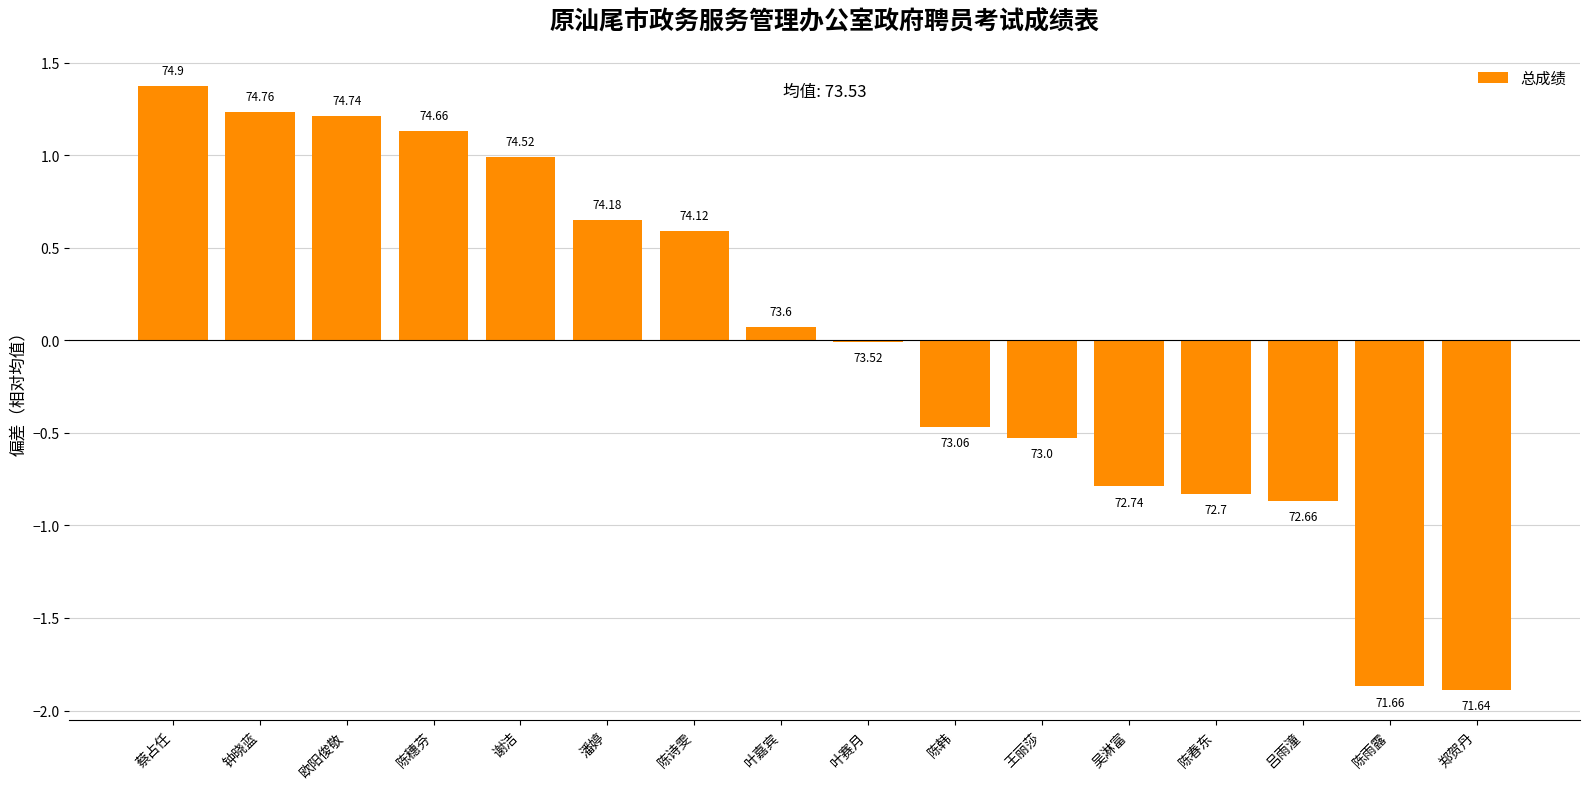

Are the bars horizontal?

No